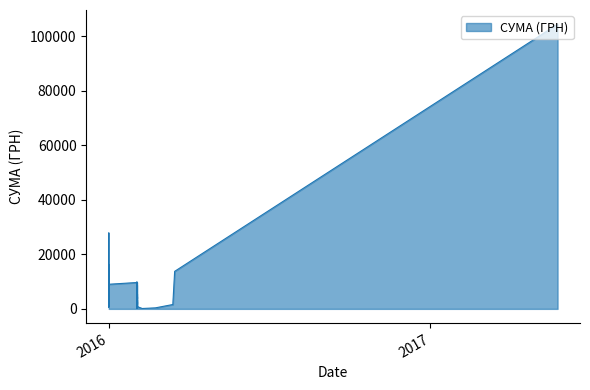

How many distinct data groups are displayed?

1